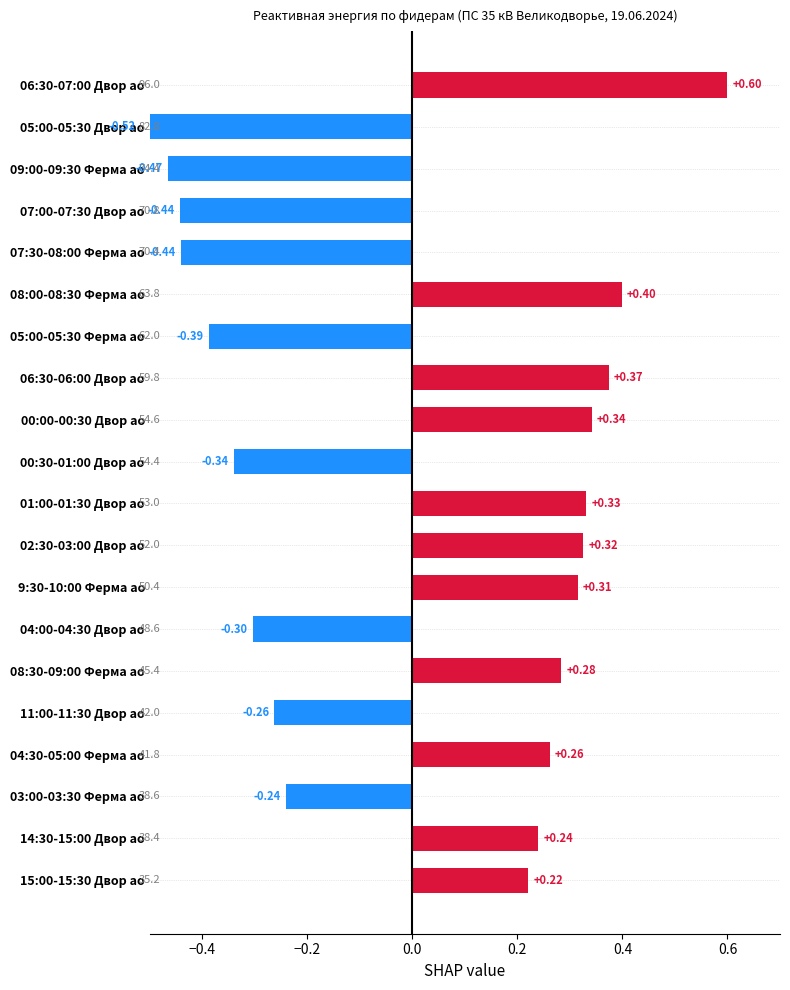

How many distinct data groups are displayed?

1